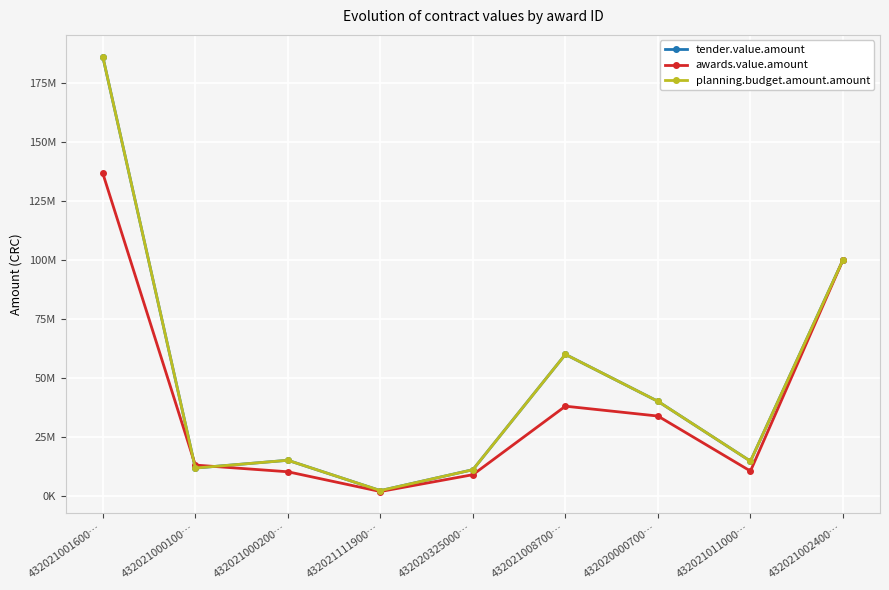

Does the chart have visible grid lines?

Yes